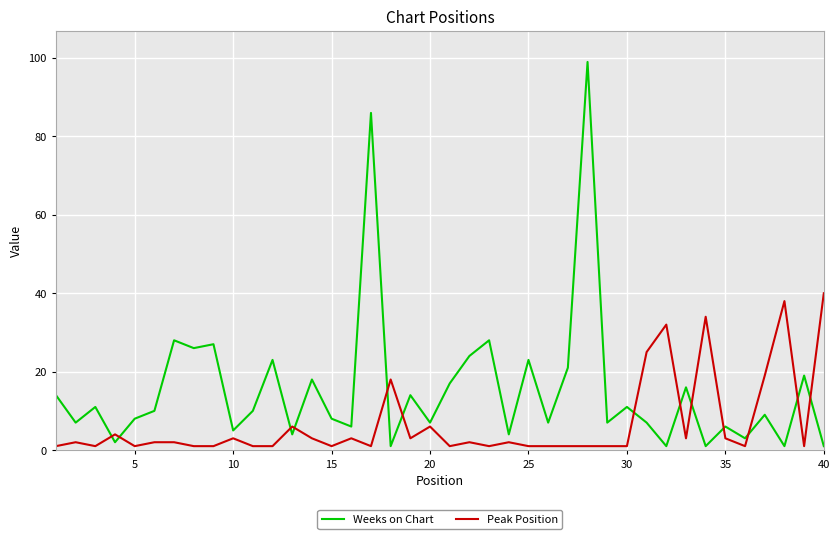

Which series has the widest spread of values?

Weeks on Chart